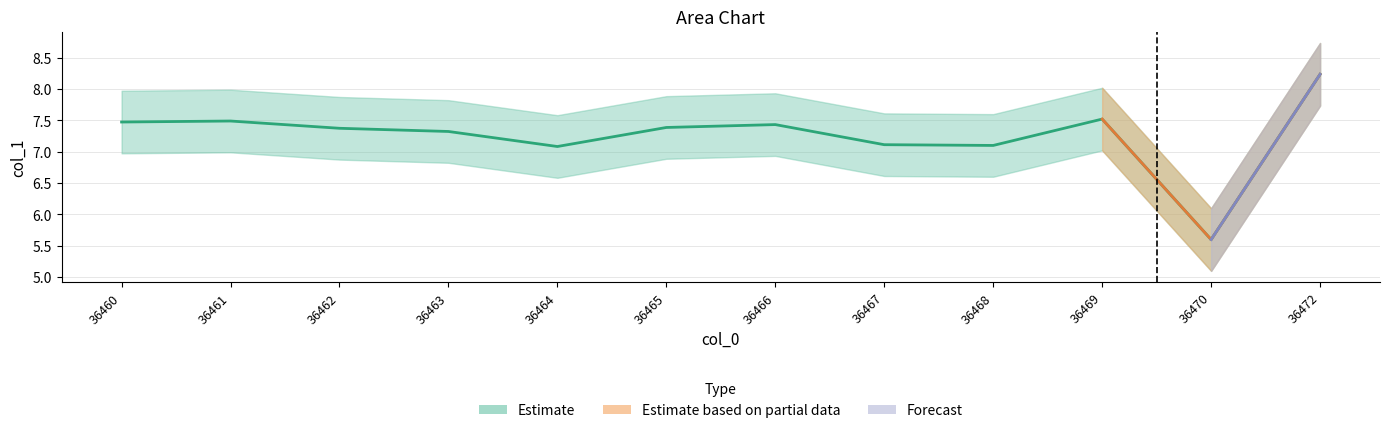

What is the difference between the second highest and second lowest values?

0.4